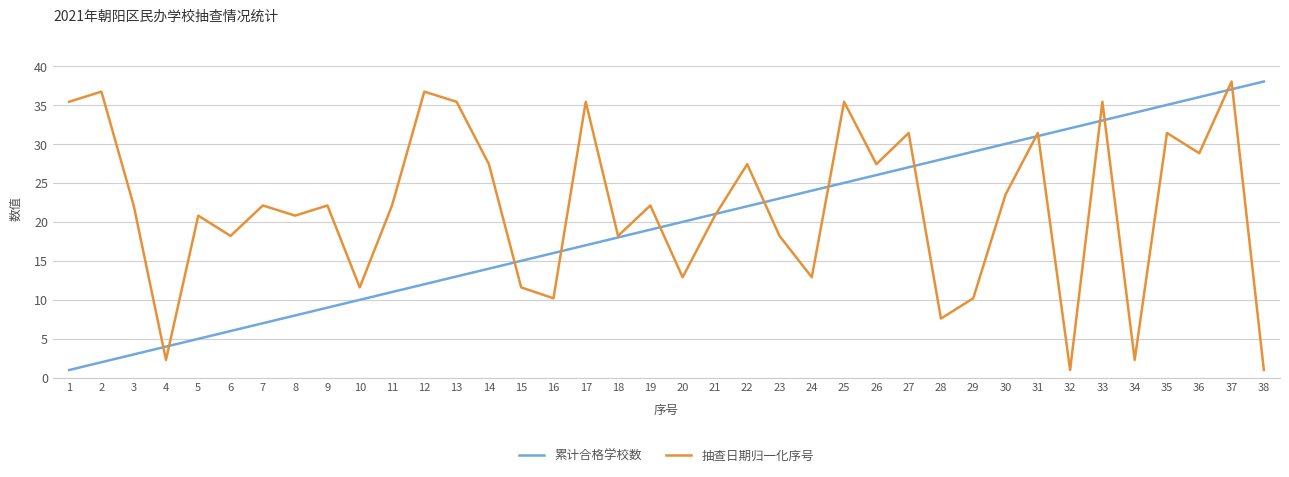

What is the spread (max minus min) of values at 23?

4.8